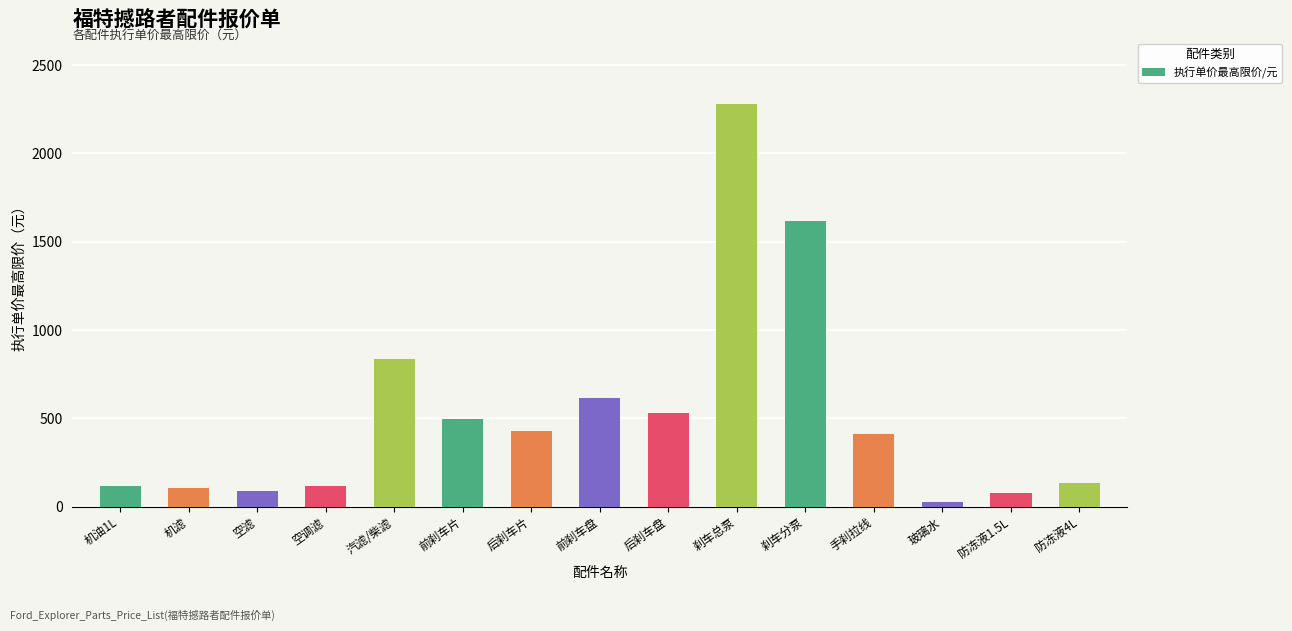

True or false: the data shows 1615.0 at 刹车分泵.

True